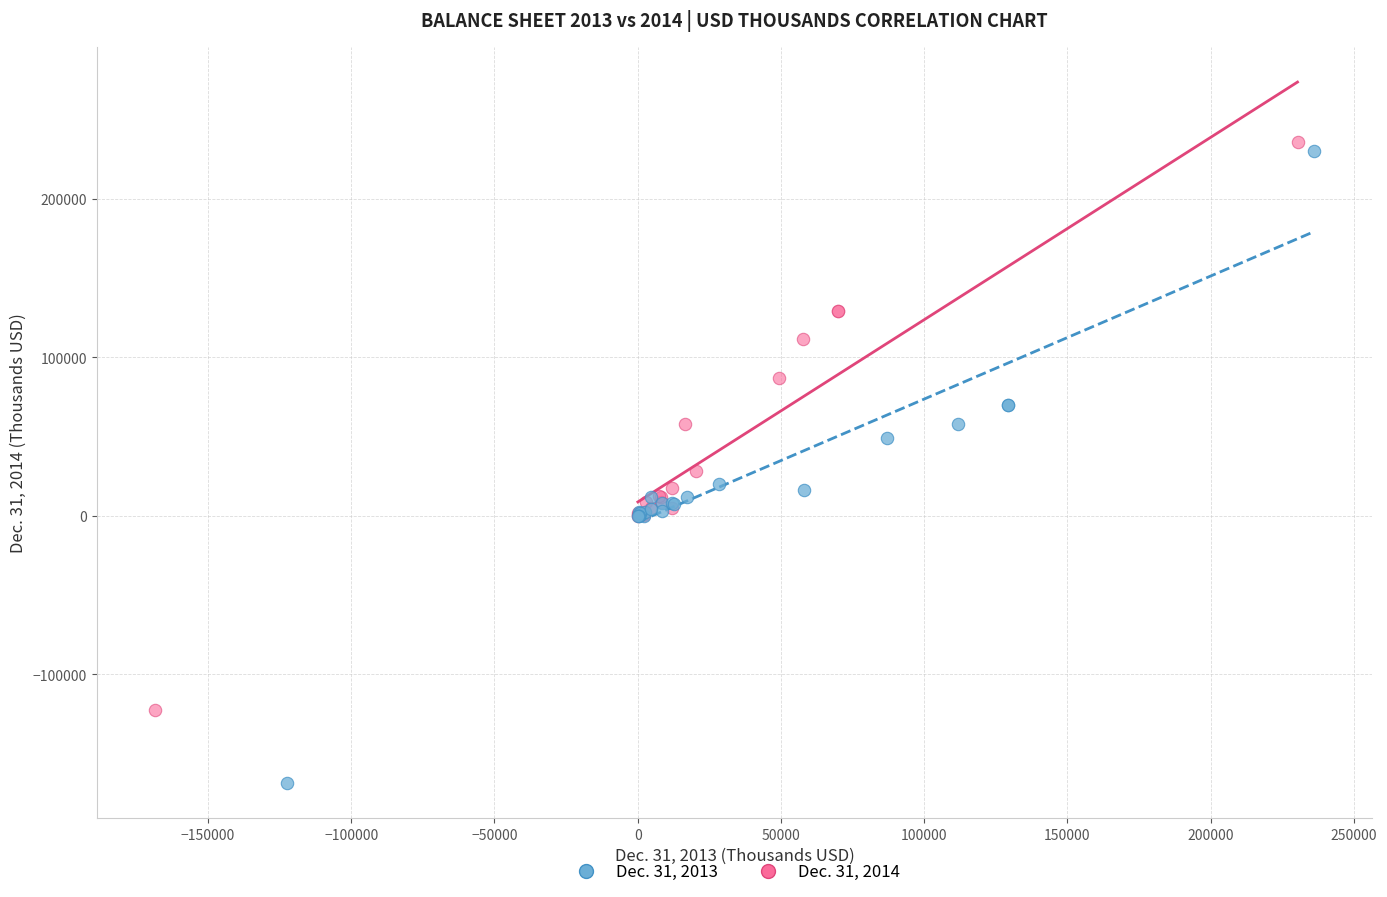

Which series contains the highest Y value?

Dec. 31, 2014